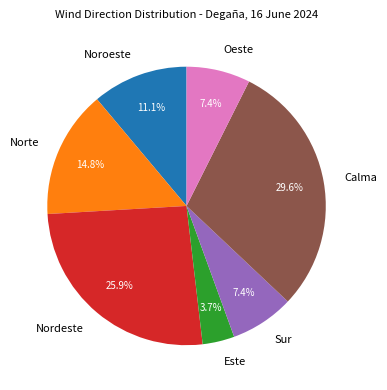

Which category has the smallest portion of the pie?

Este